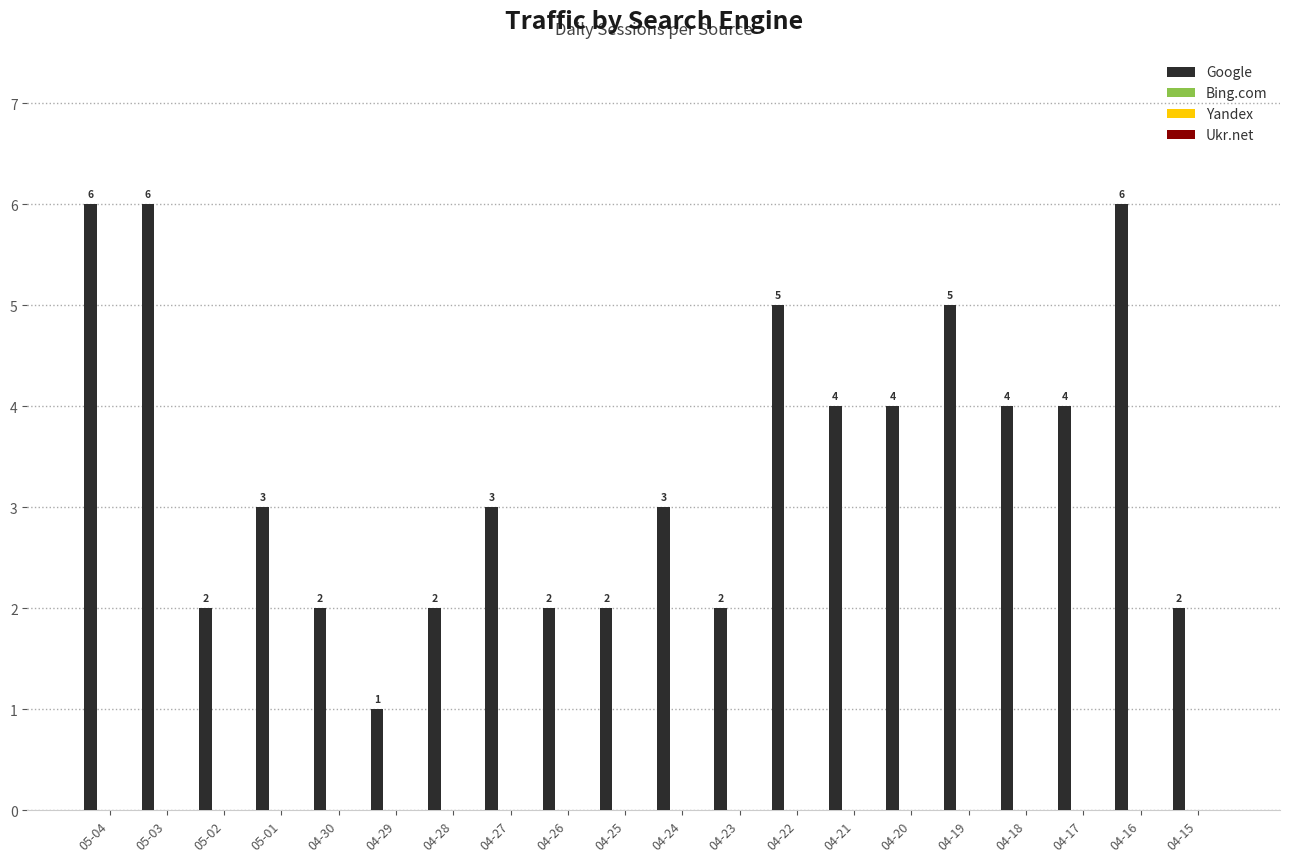

How many bars are there in total?

20